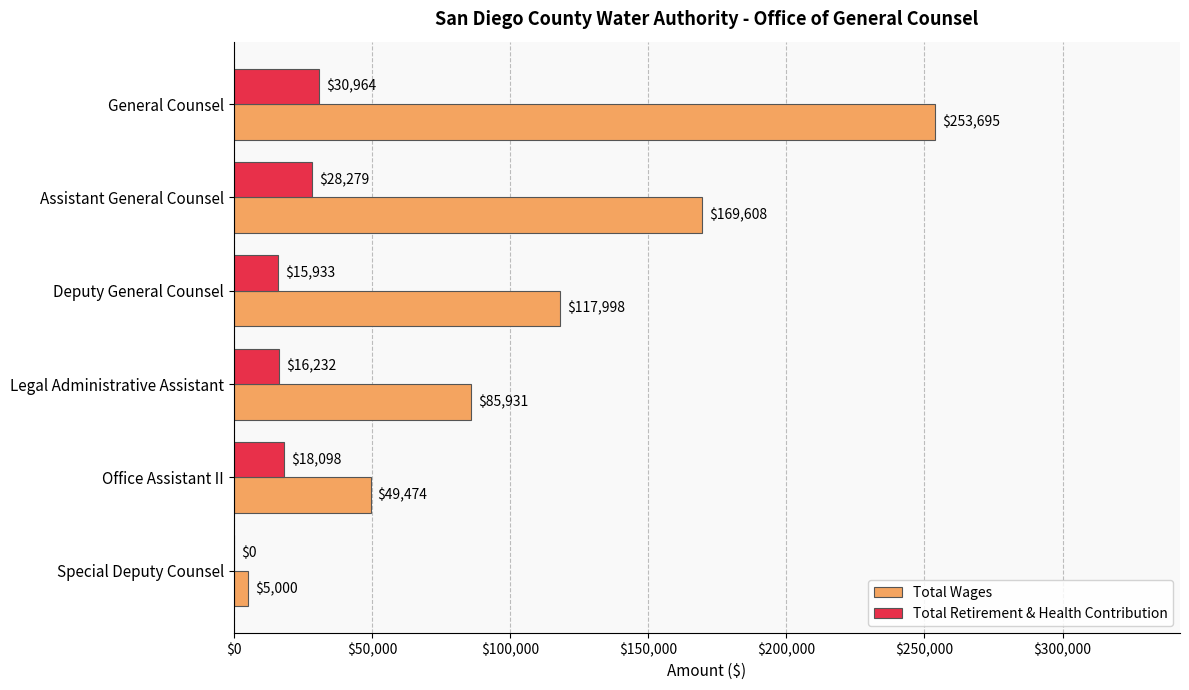

Which label corresponds to the largest value in the chart?

General Counsel